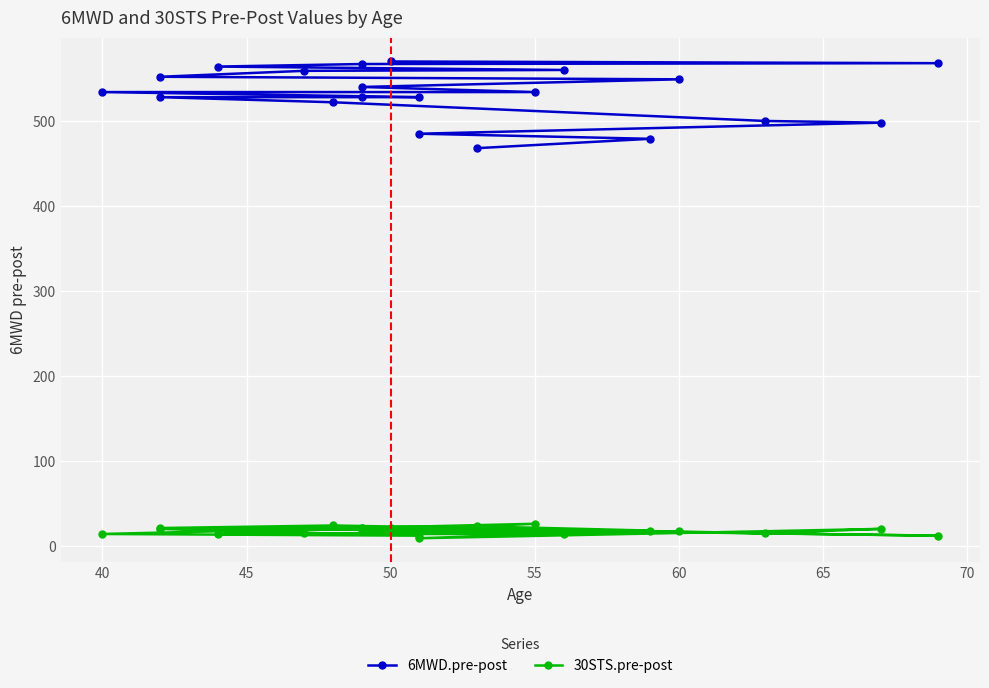

True or false: 30STS.pre-post and 6MWD.pre-post intersect in this chart.

False